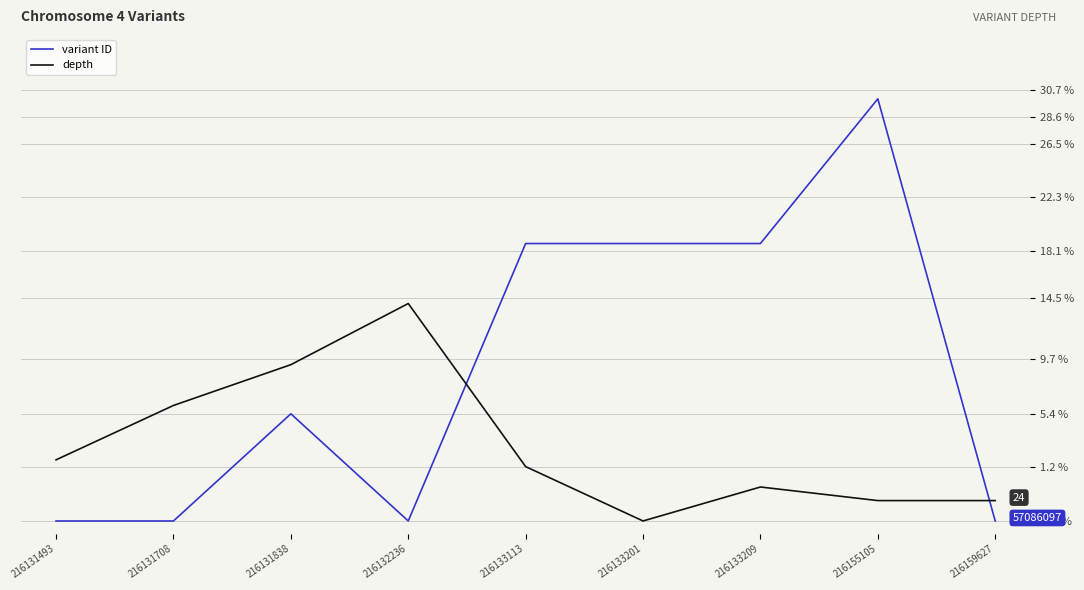

At which category is the sum across all series the highest?

216155105